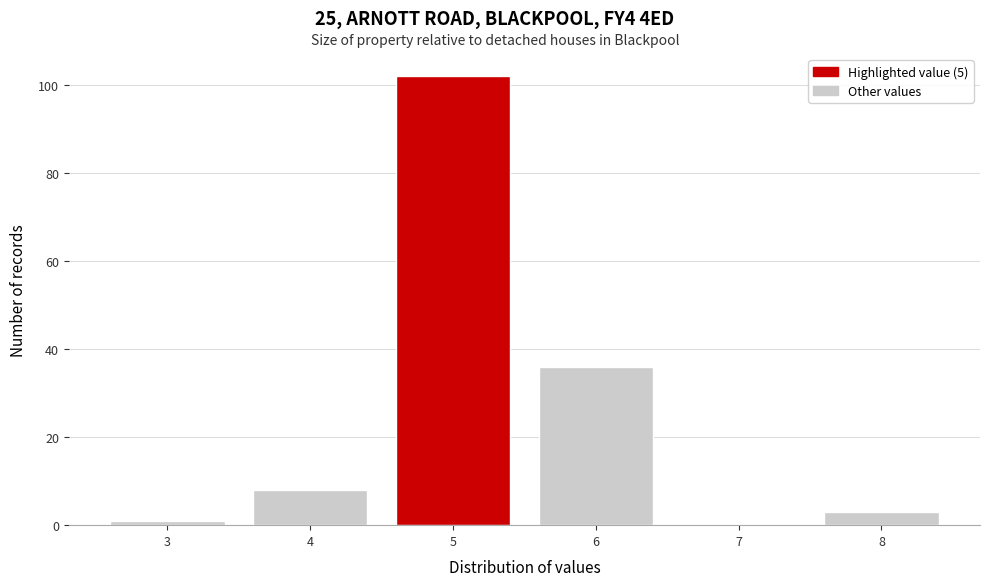

What is the height of the bar covering 7.5 to 8.5 on the x-axis? The values are not printed on the chart, so give them approximately, as read against the axis.

4